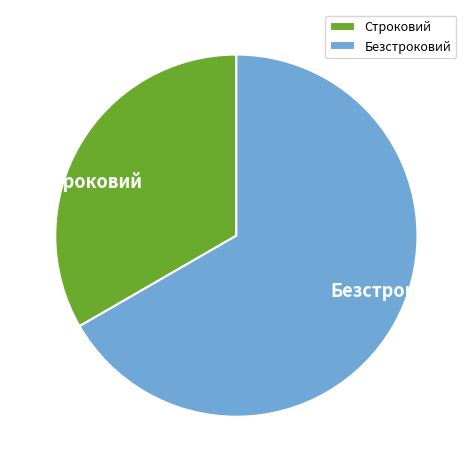

What is the smallest slice in the pie chart?

Строковий